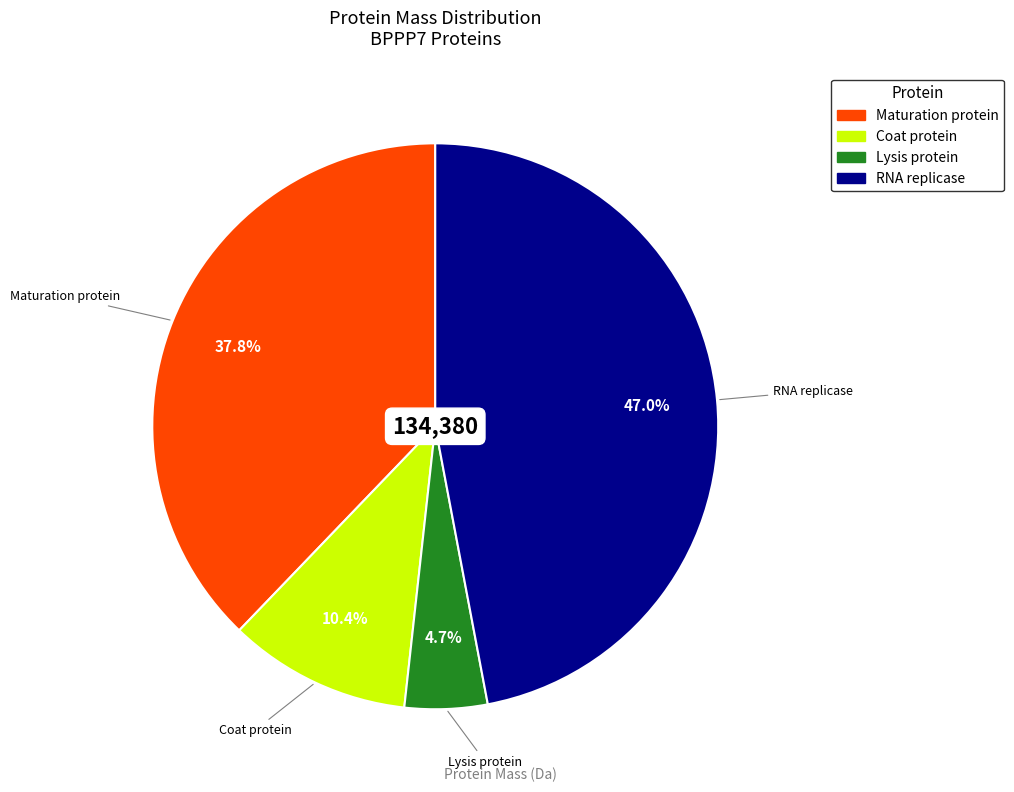

Which category has the biggest portion of the pie?

RNA replicase